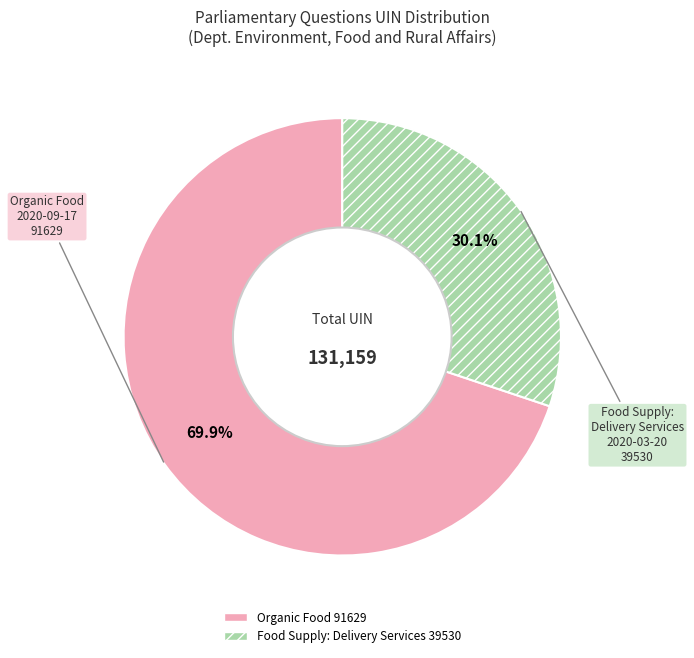

Rank the categories by value from lowest to highest.

Food Supply: Delivery Services 39530, Organic Food 91629